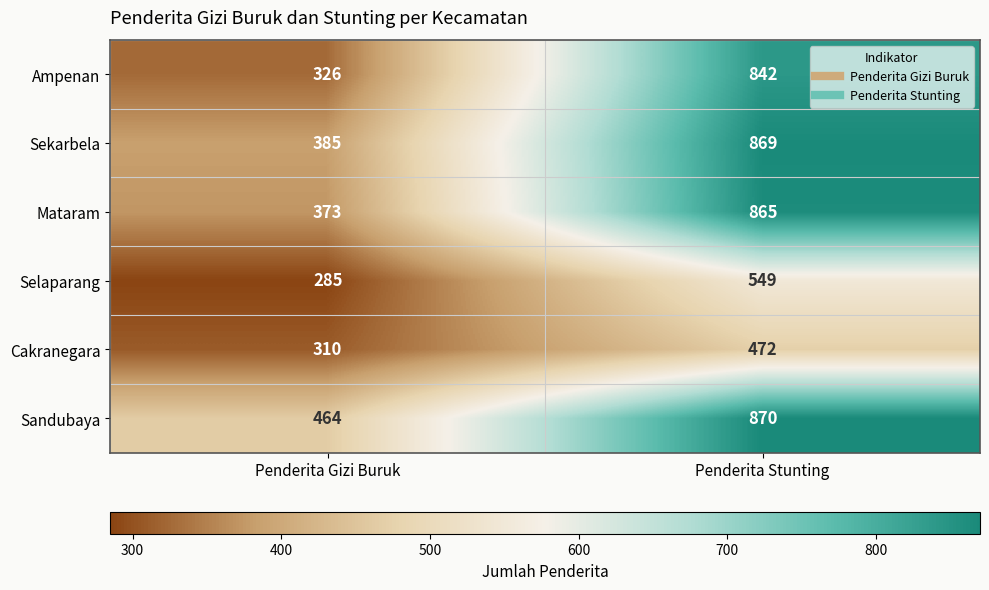

Reading right to left, extract all data points from this chart.

Ampenan: 842	326
Sekarbela: 869	385
Mataram: 865	373
Selaparang: 549	285
Cakranegara: 472	310
Sandubaya: 870	464